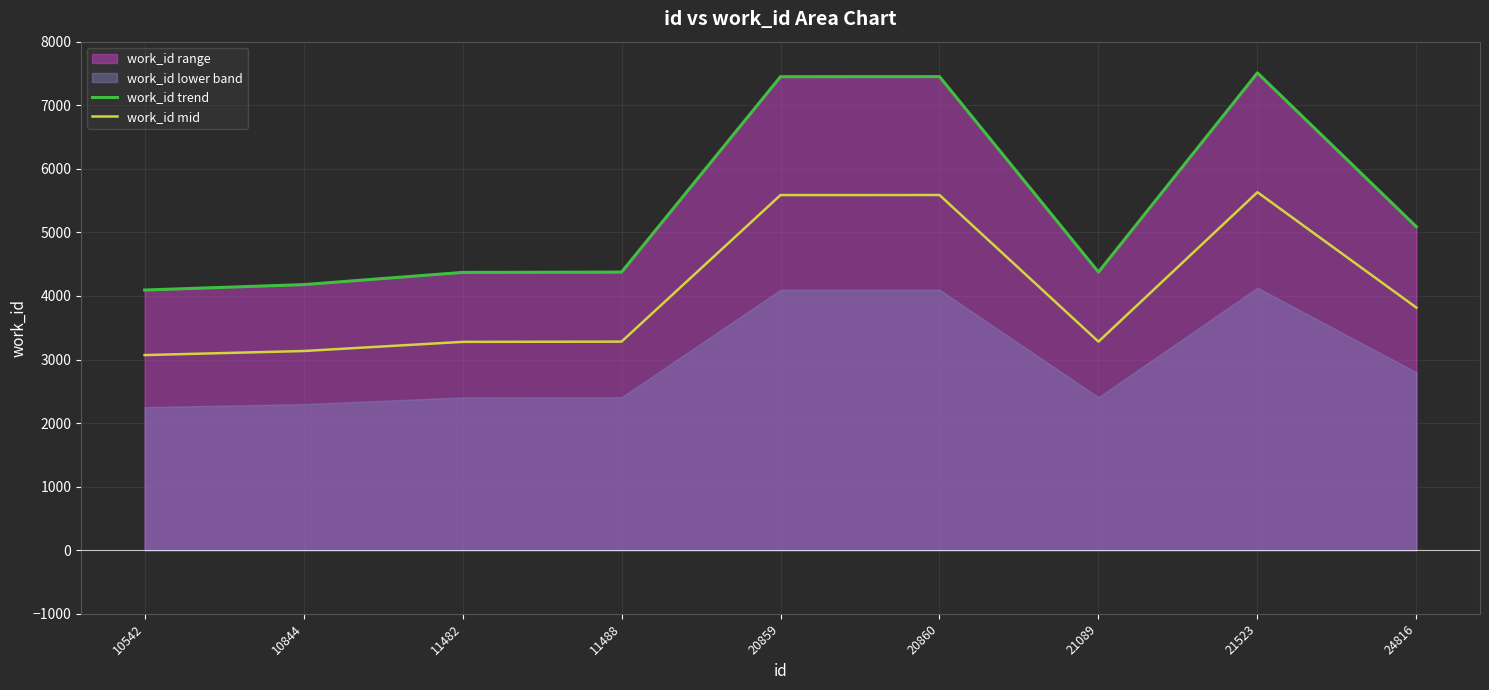

What is the difference between the second highest and second lowest values in the work_id trend series?

3272.0